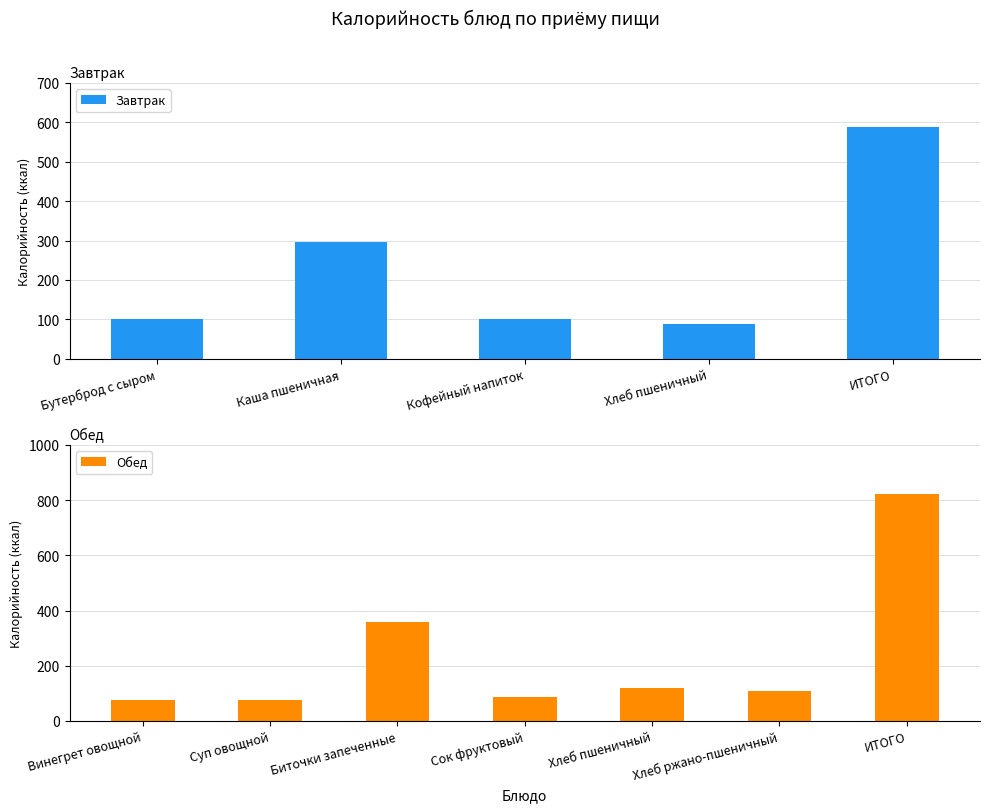

What is the average value?

235